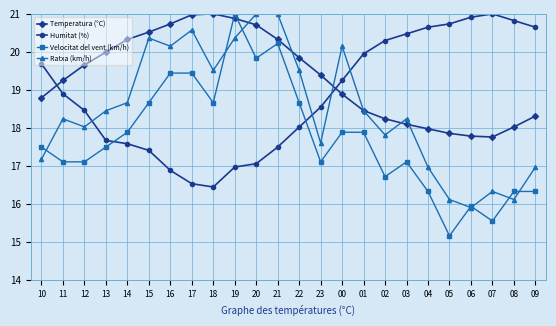

Is the value of Ratxa (km/h) at 09 greater than the value of Temperatura (°C) at 09?

No